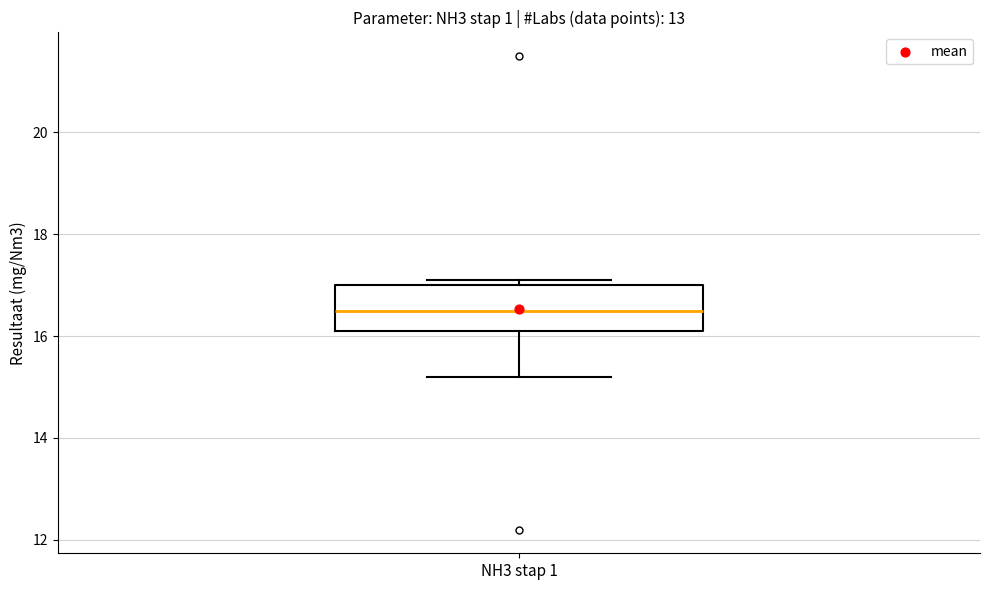

Read this box plot against the y-axis: the position of the median line, the range covered by the box, and the ends of both whiskers. The values are not printed on the chart, so give them approximately, as read against the axis.

median 16.6, box 16.2 to 17.0, whiskers 15.2 to 17.2